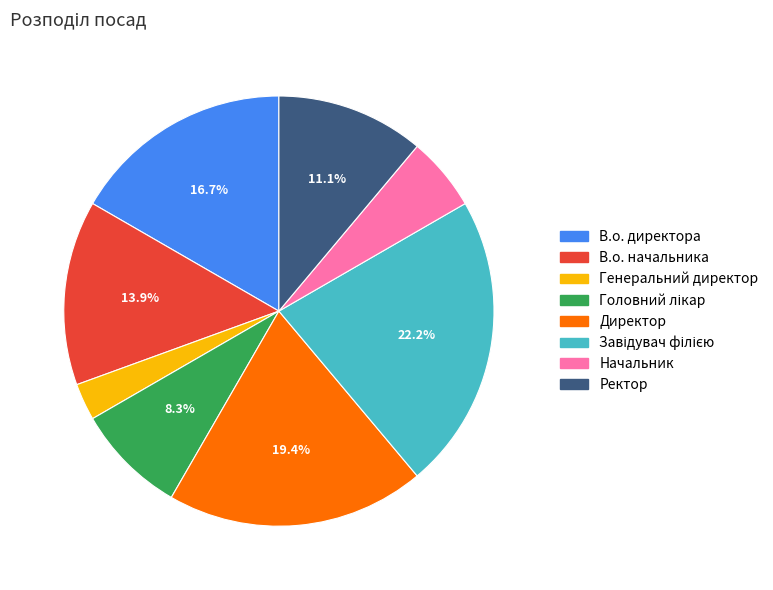

How many segments does this pie chart have?

8